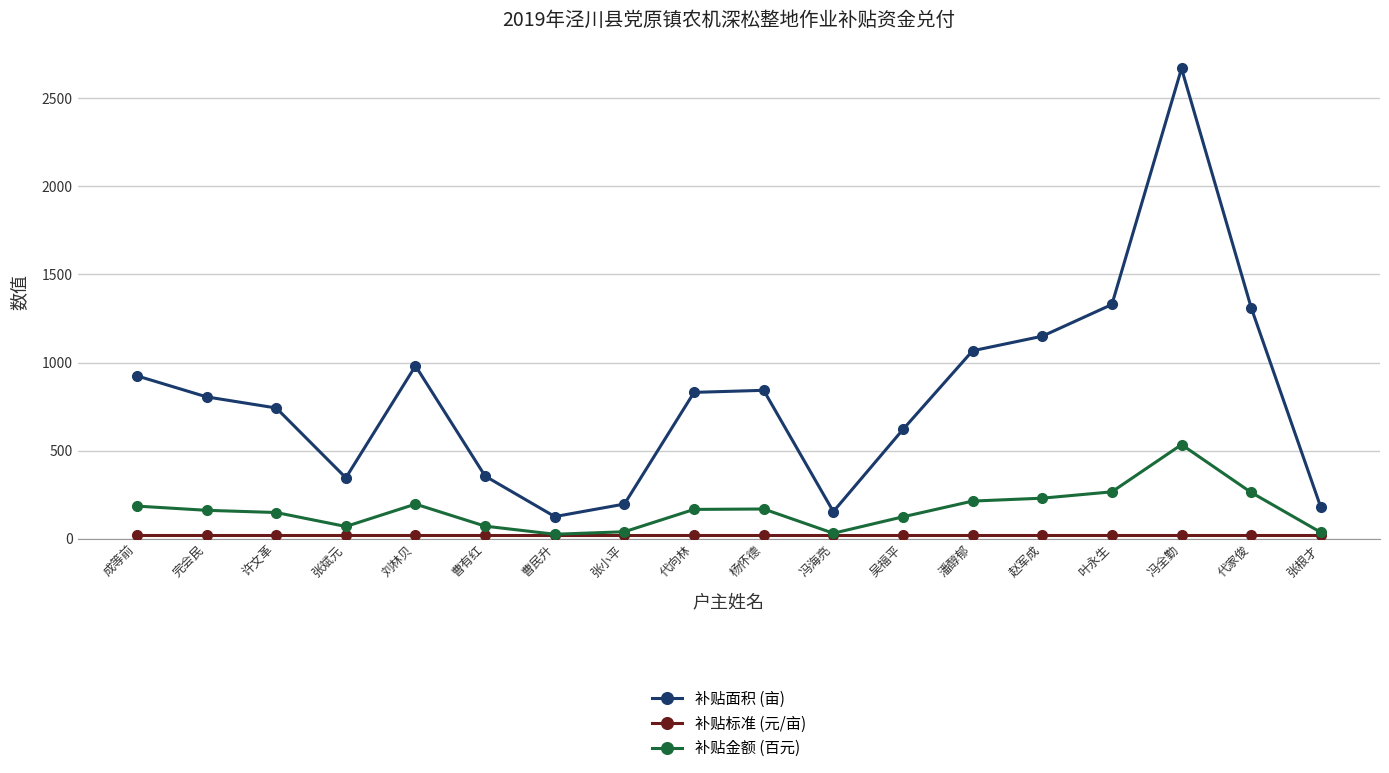

How many distinct data groups are displayed?

3